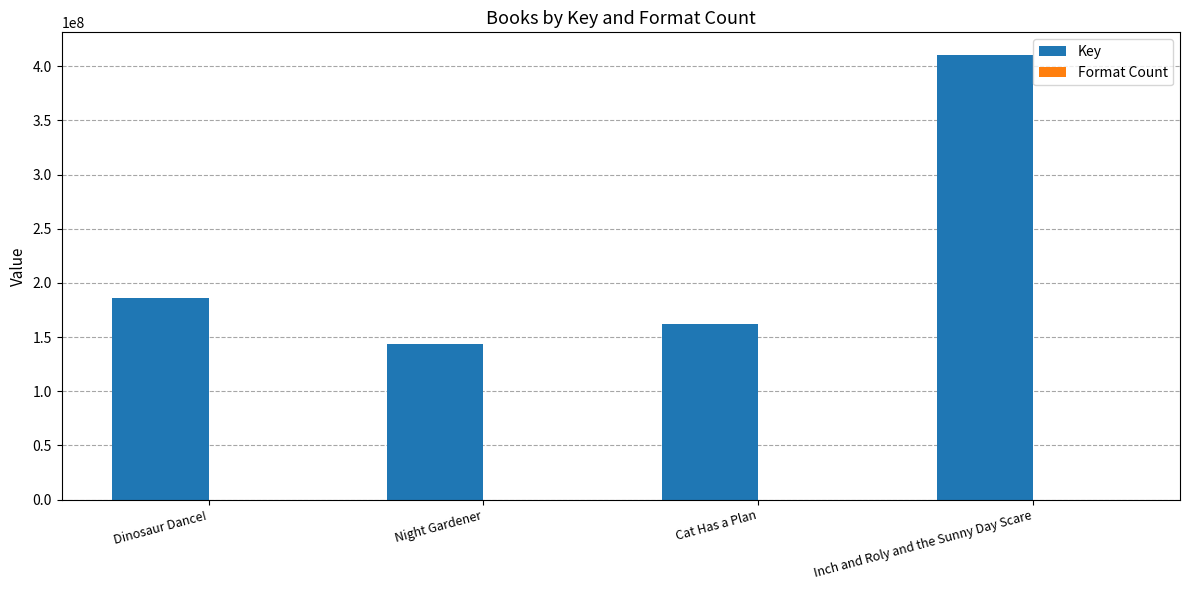

How many distinct data groups are displayed?

2